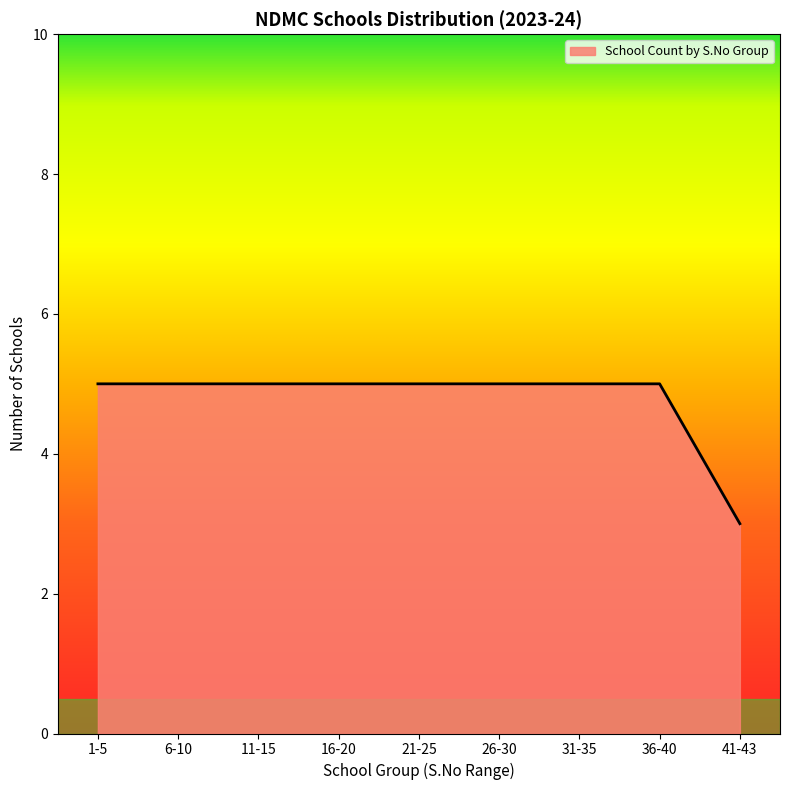

Approximately how many times larger is the value at 11-15 compared to 6-10?

1.0